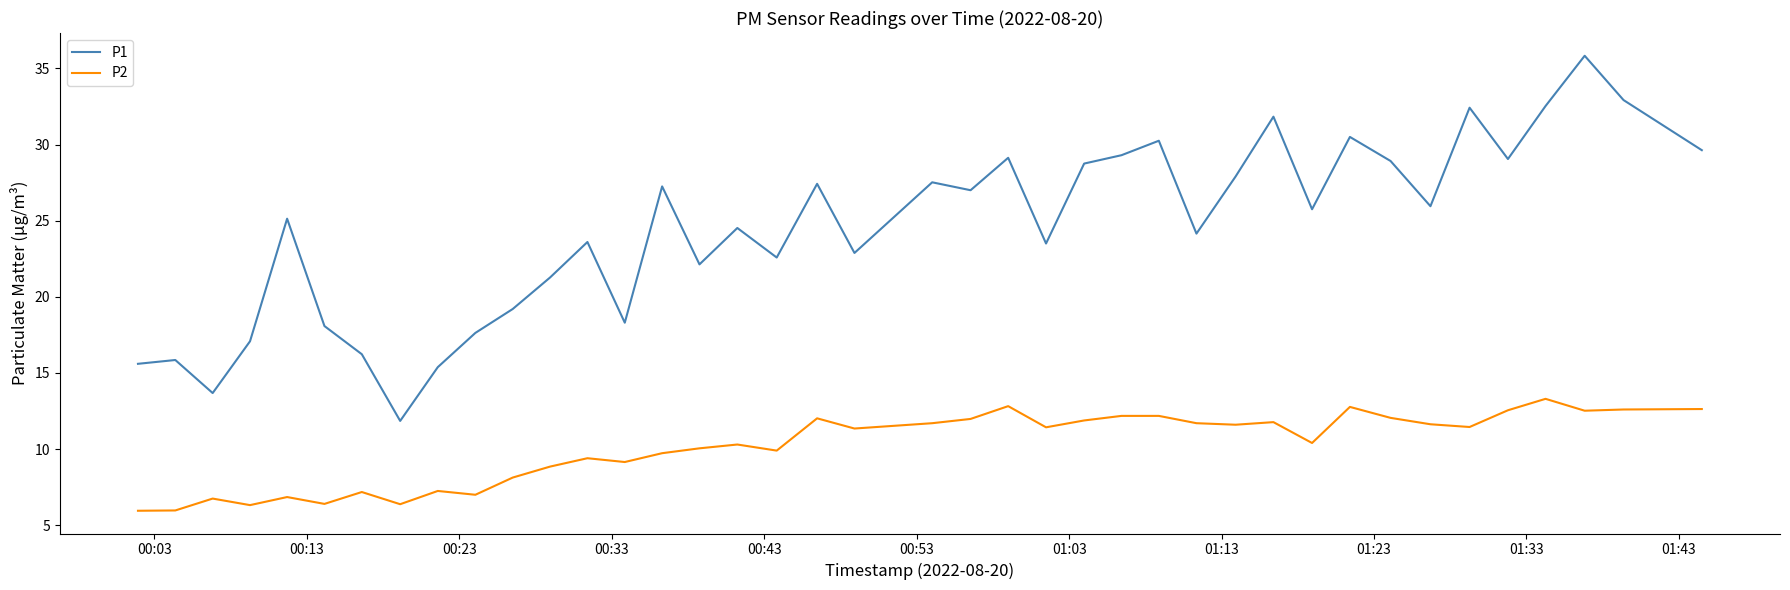

Rank the series by their maximum value, from lowest to highest.

P2, P1